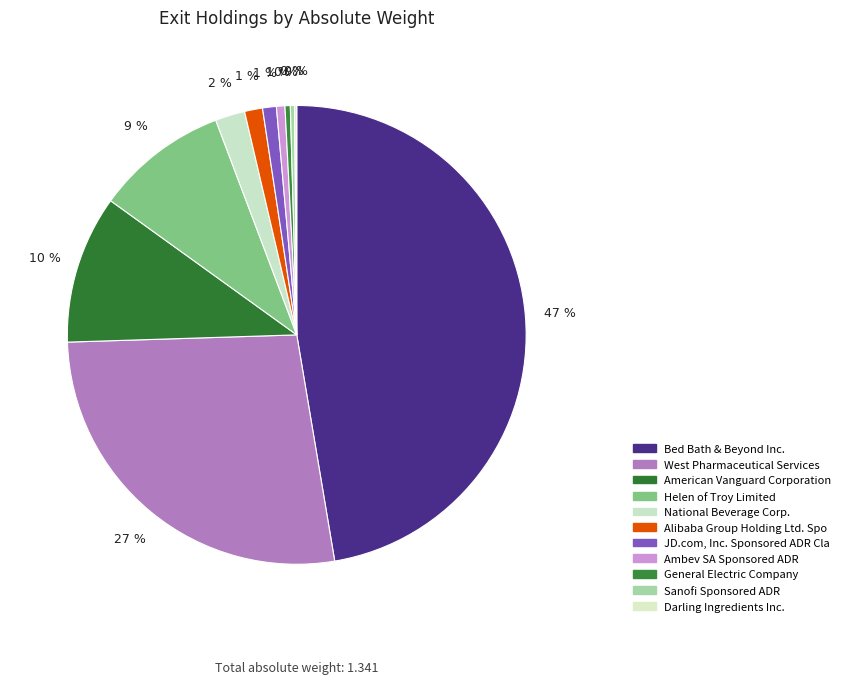

Is it true that Alibaba Group Holding Ltd. Spo is 11% of the pie?

False